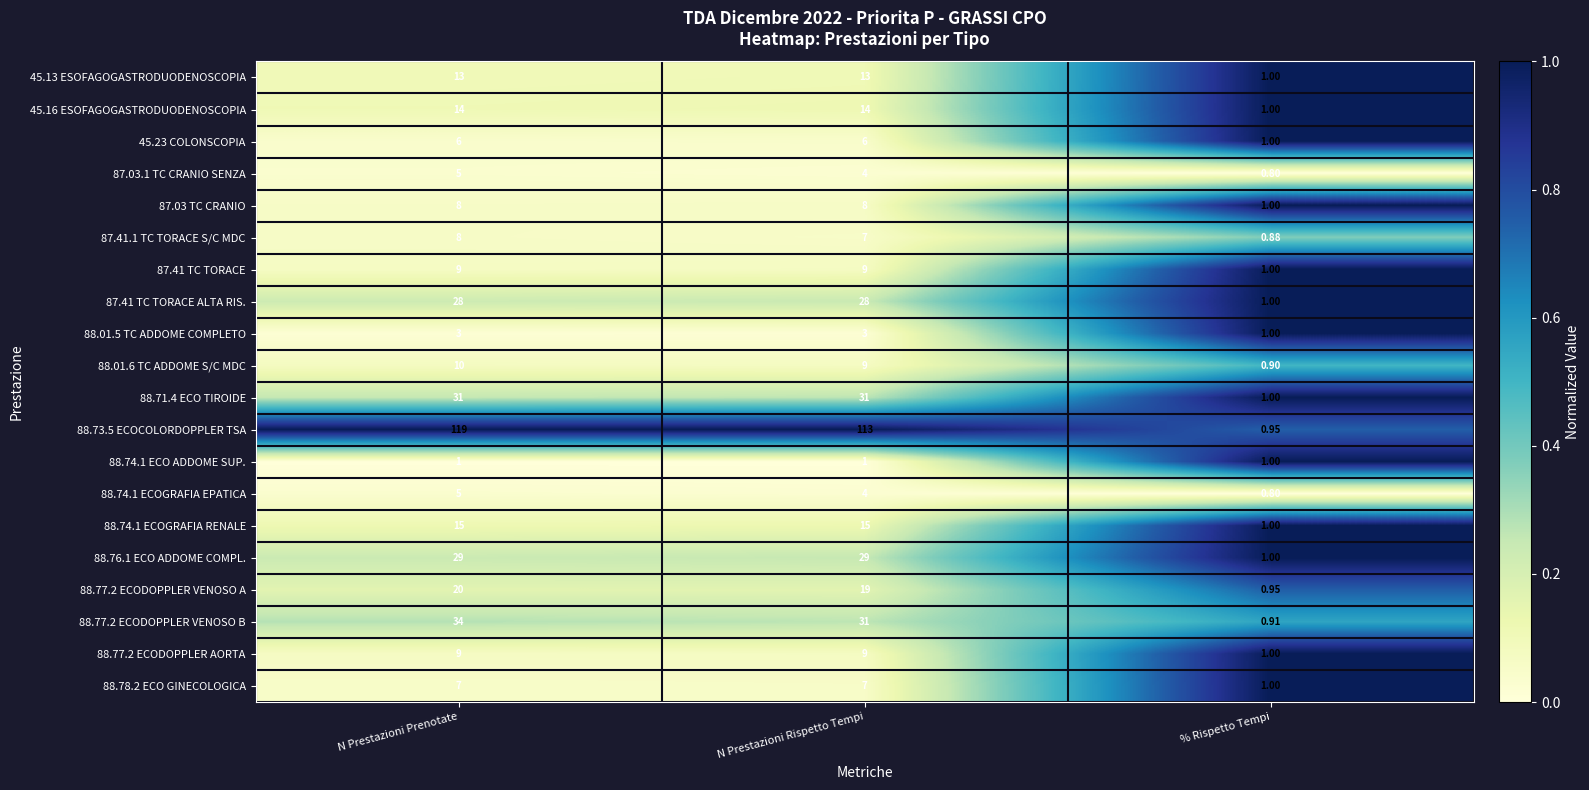

At which category does the chart reach its peak across all series?

N Prestazioni Prenotate